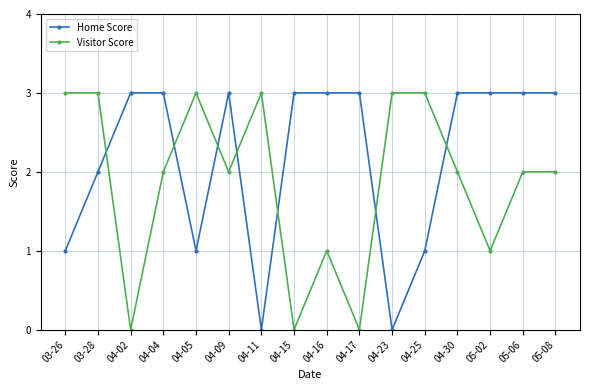

What are all the series names shown in the legend?

Home Score, Visitor Score